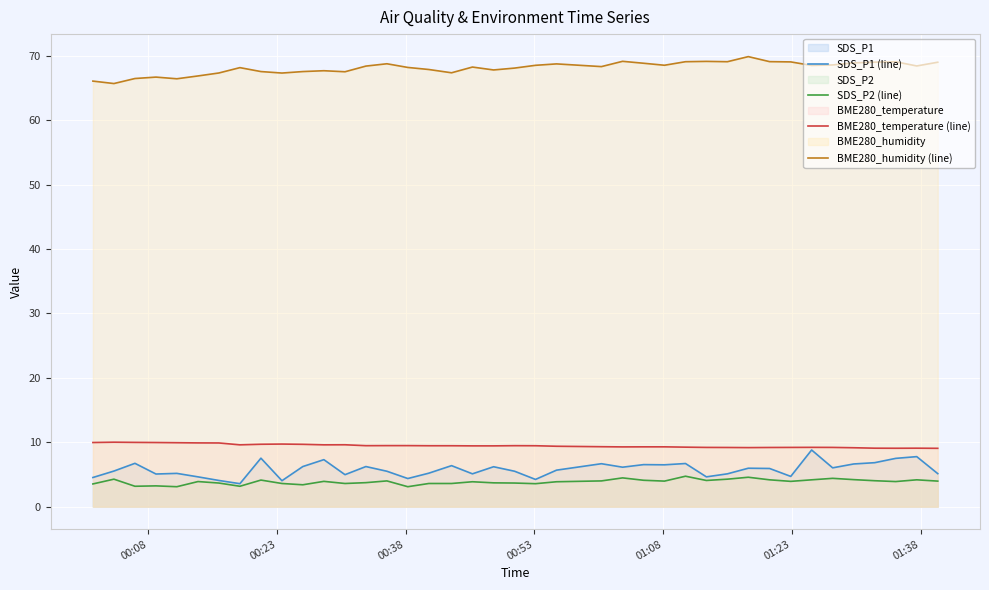

True or false: SDS_P1 (line) and BME280_humidity (line) cross at least once.

False